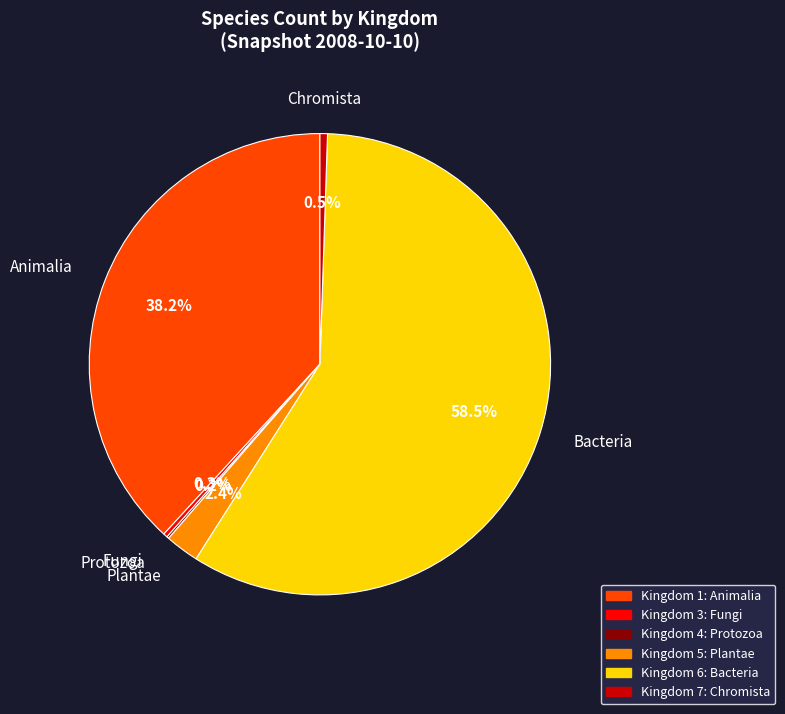

Is there a majority slice in this chart?

Yes